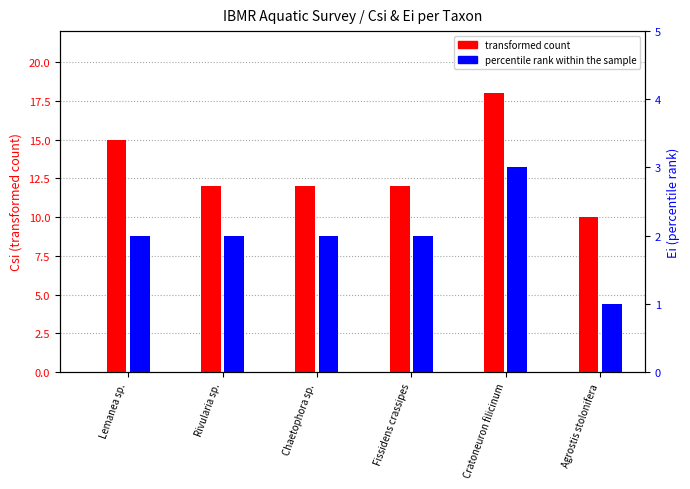

The value of transformed count at Cratoneuron filicinum is 18. True or false?

True